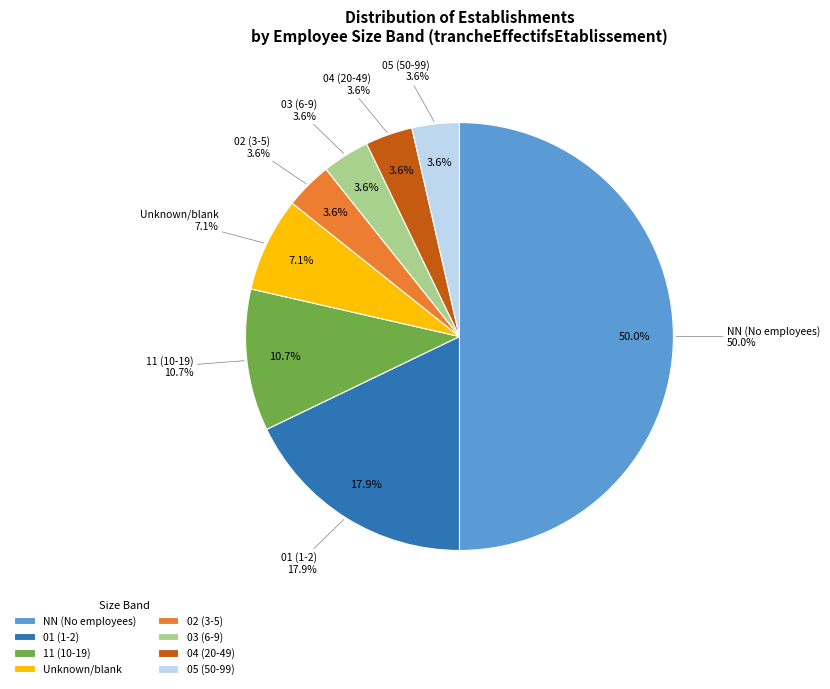

True or false: 02 accounts for 16% of the total.

False